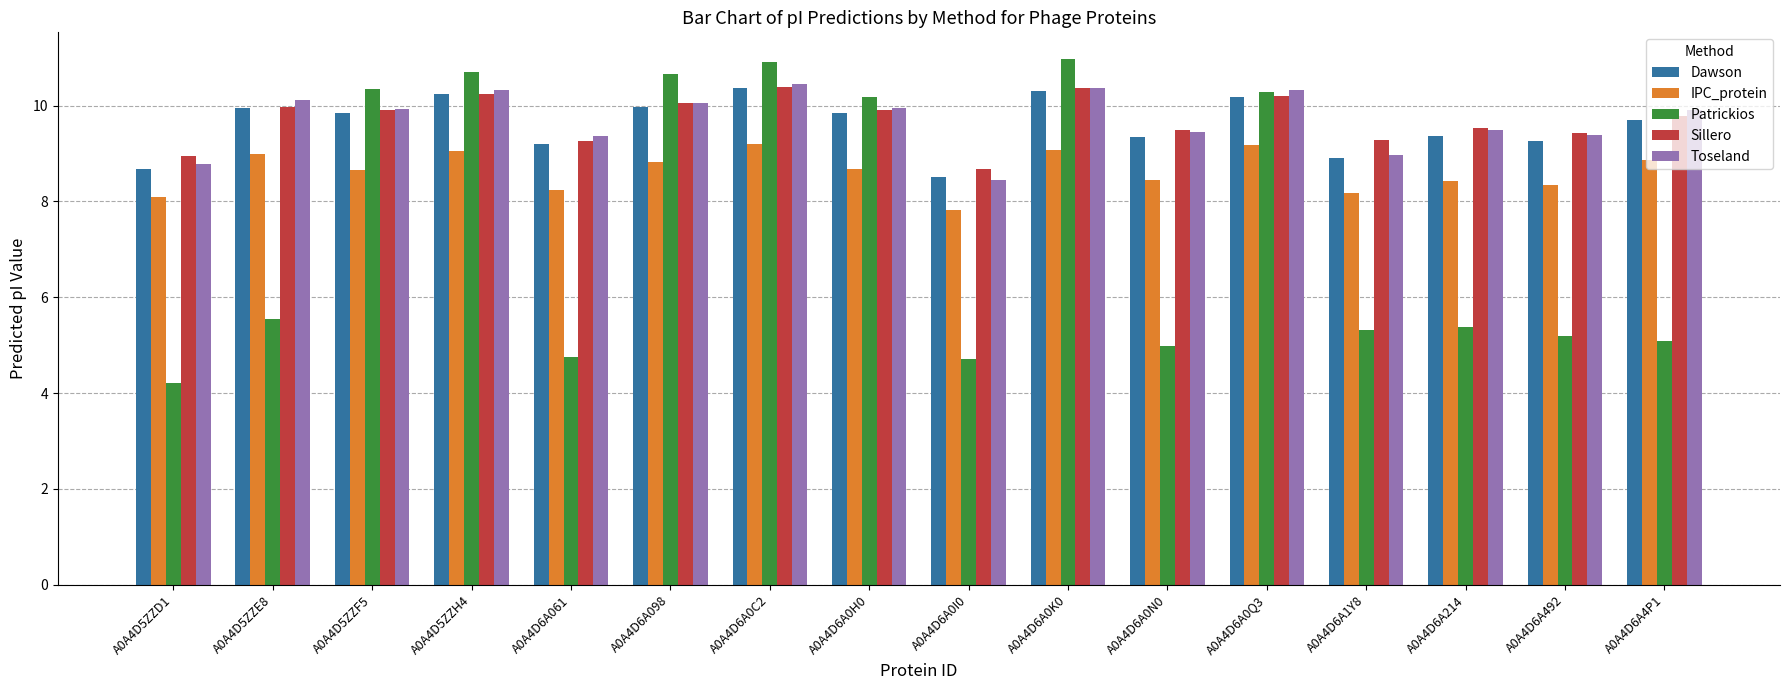

Which series has the widest spread of values?

Patrickios